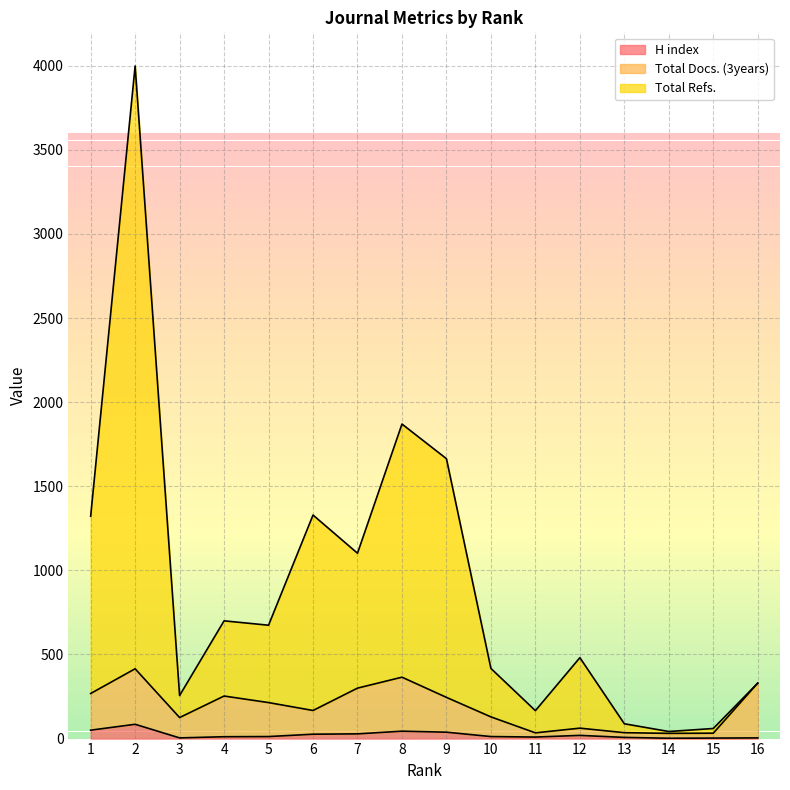

Which series has the largest total across all categories?

Total Refs.